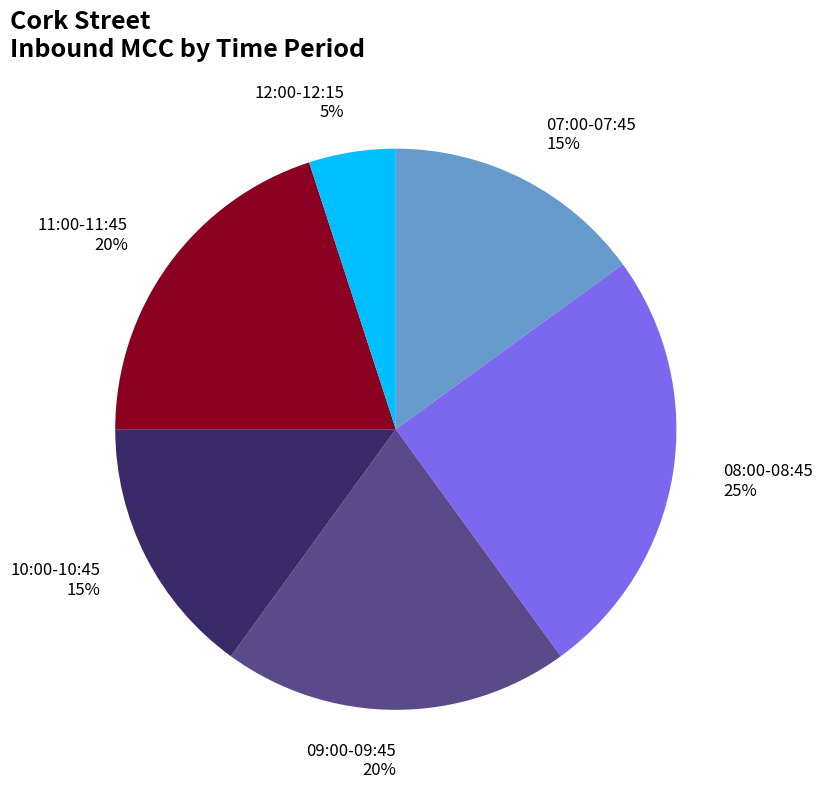

How many segments does this pie chart have?

6